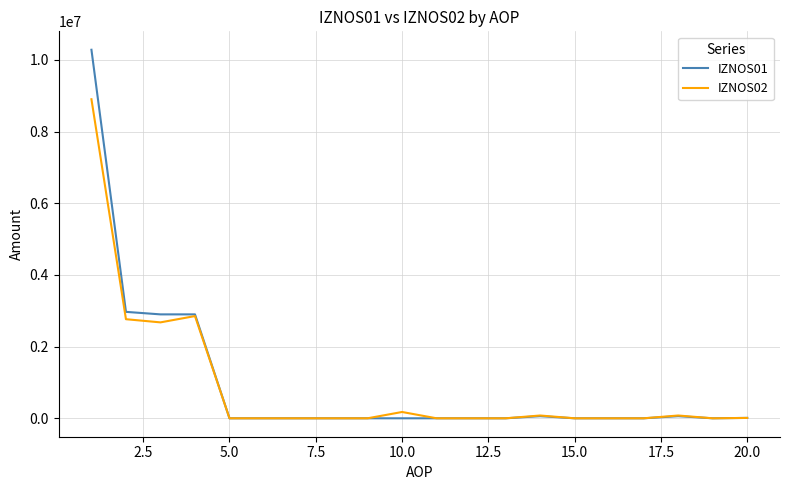

List the series in order of their peak value, highest first.

IZNOS01, IZNOS02